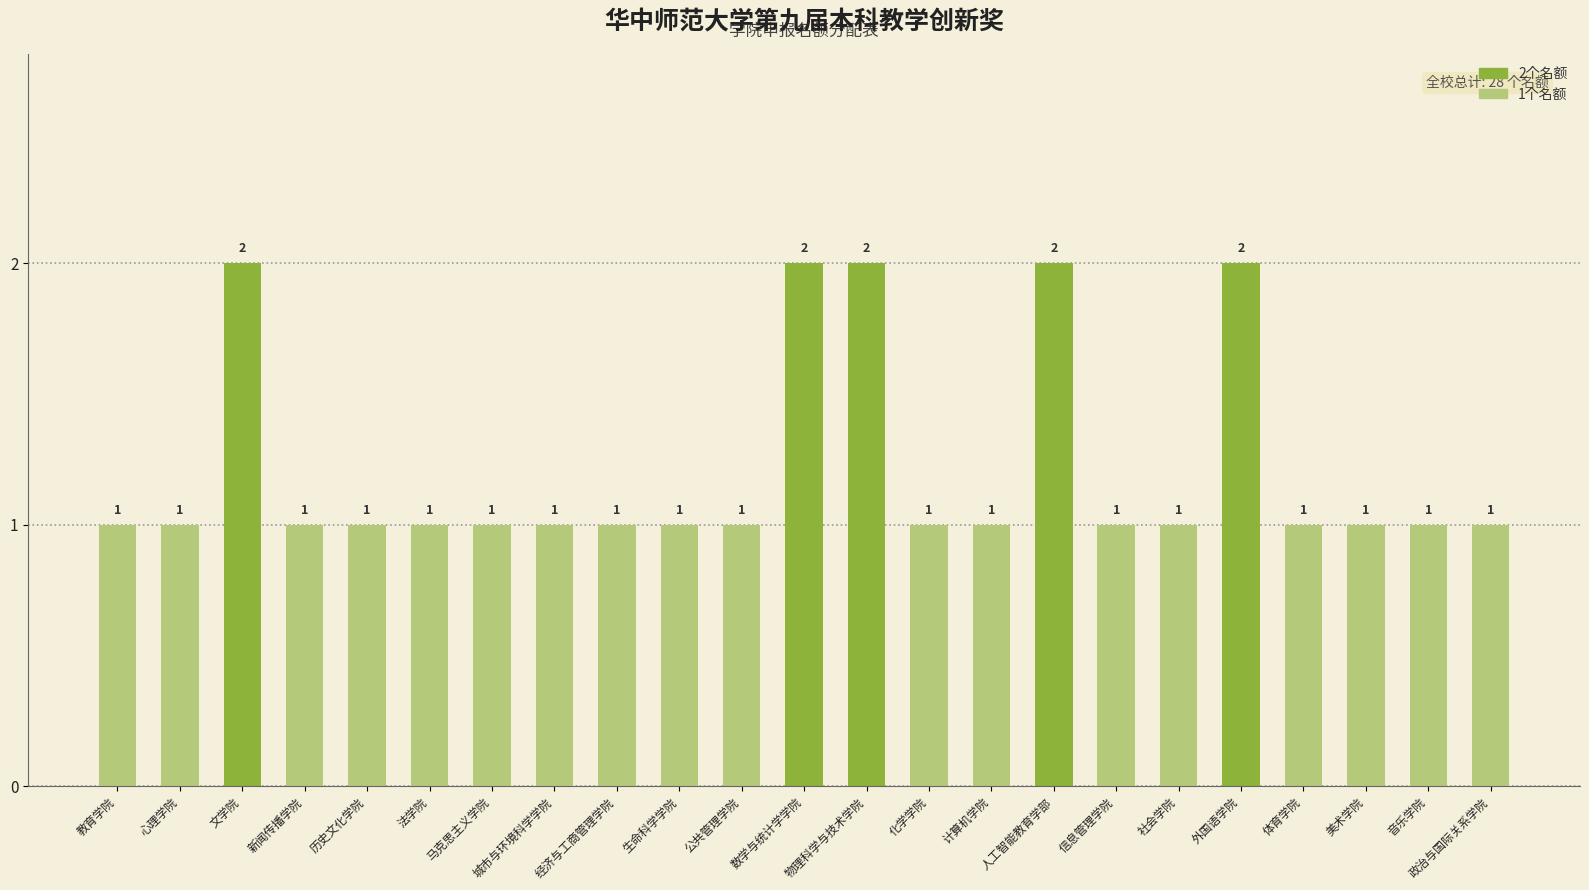

Are the bars horizontal?

No